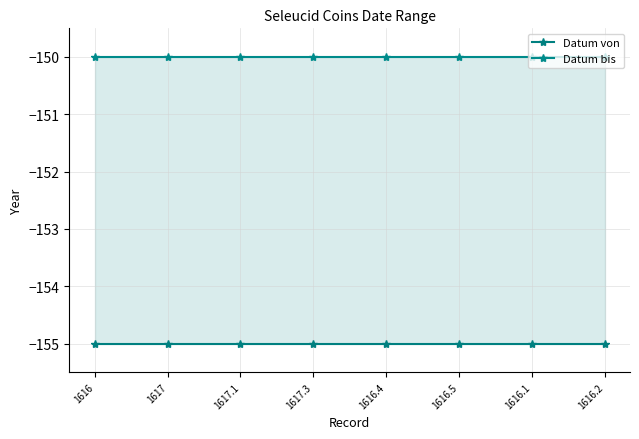

Where is Datum bis nearest to the value -150?

1616